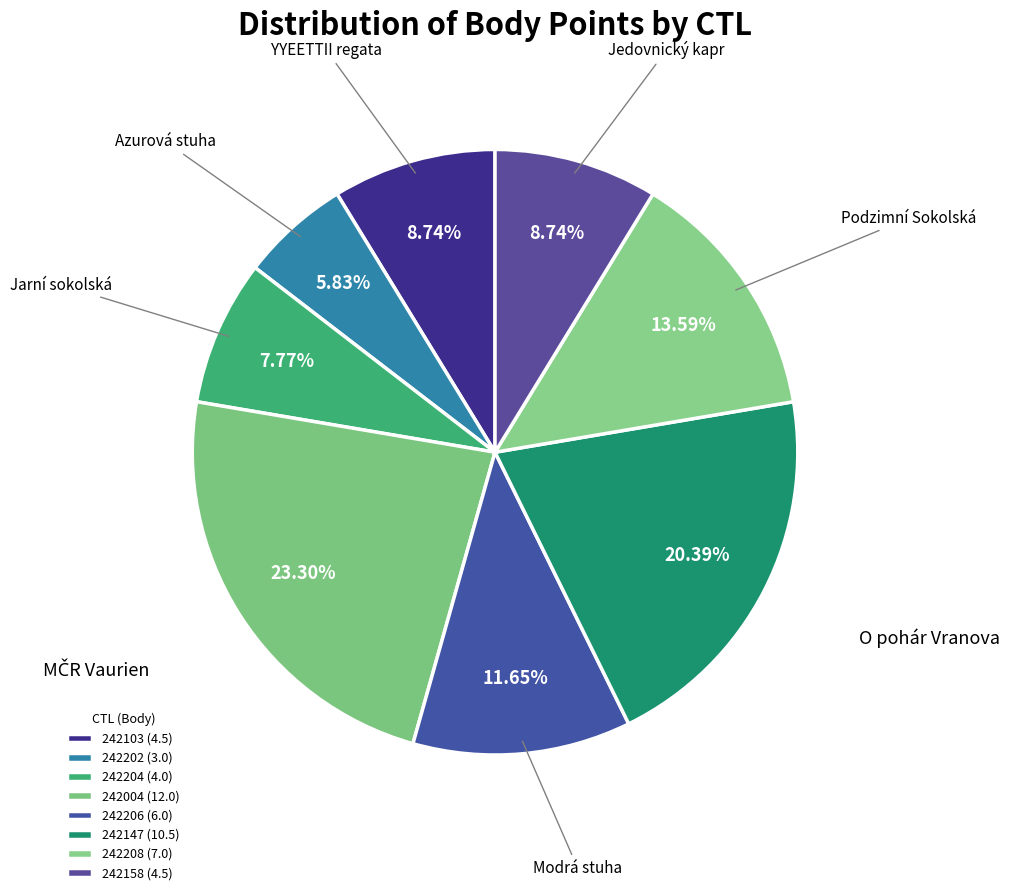

How many slices are in this pie chart?

8